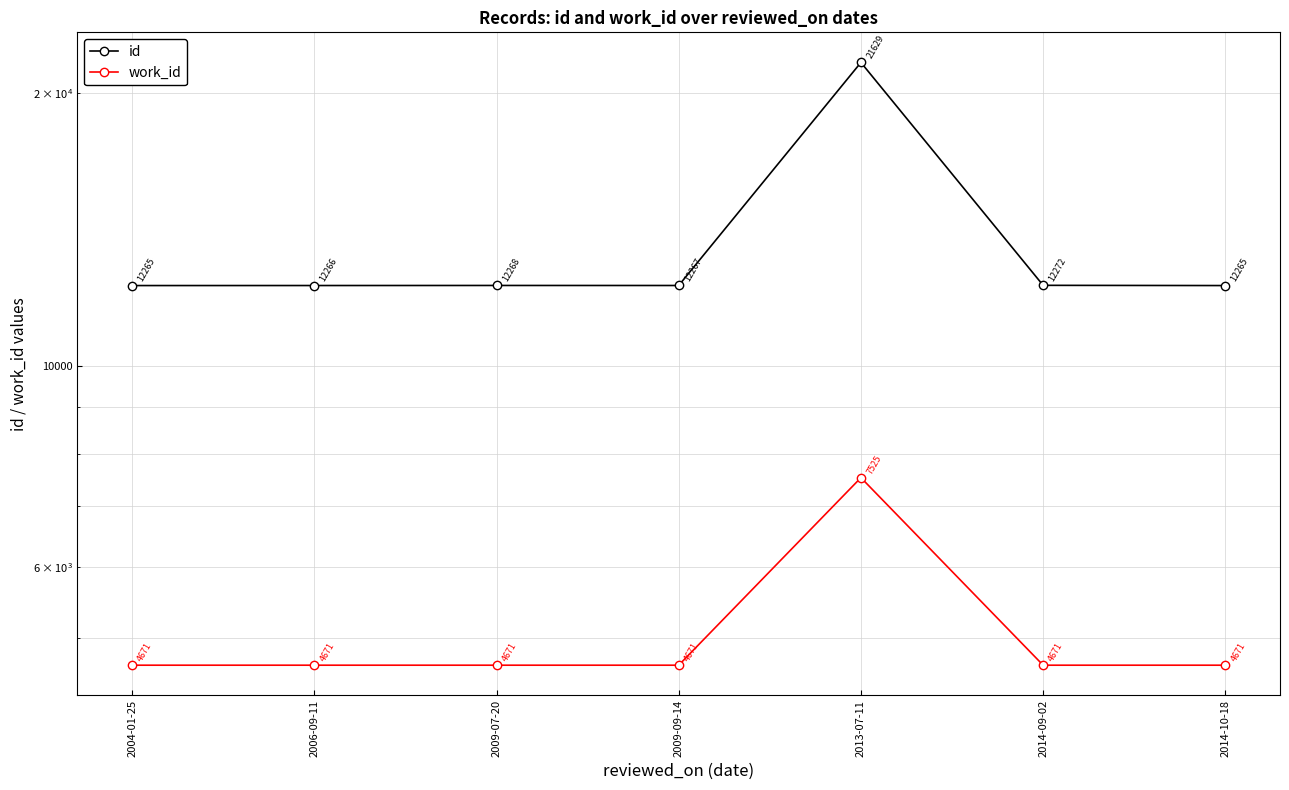

True or false: work_id and id intersect in this chart.

False